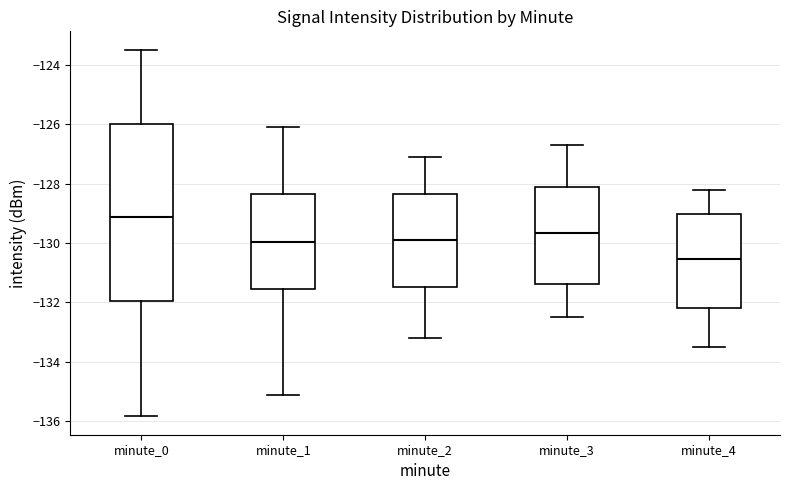

Which box has the lowest median line?

minute_4